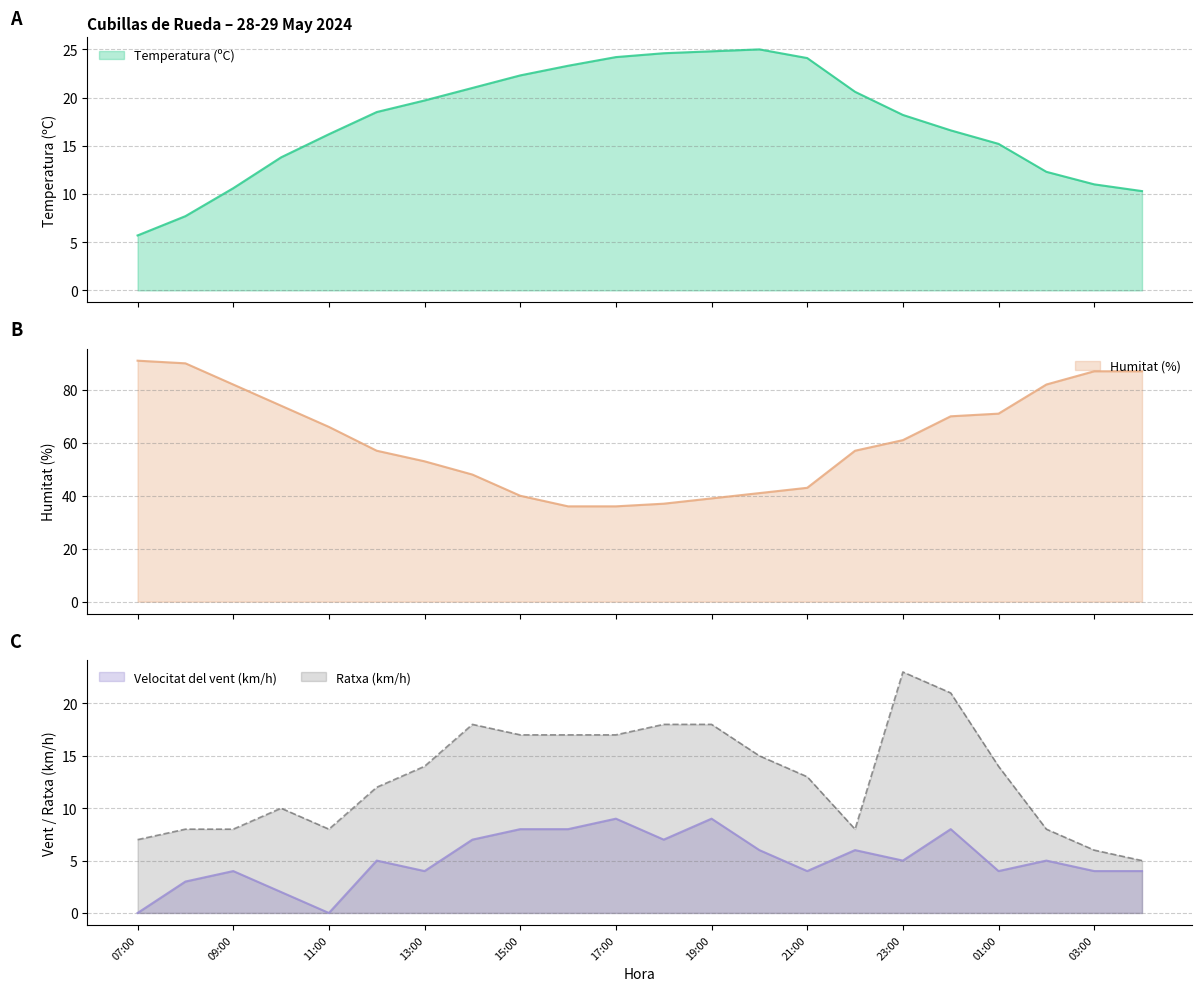

Is it true that Velocitat del vent (km/h) equals 4.0 at 01:00?

True